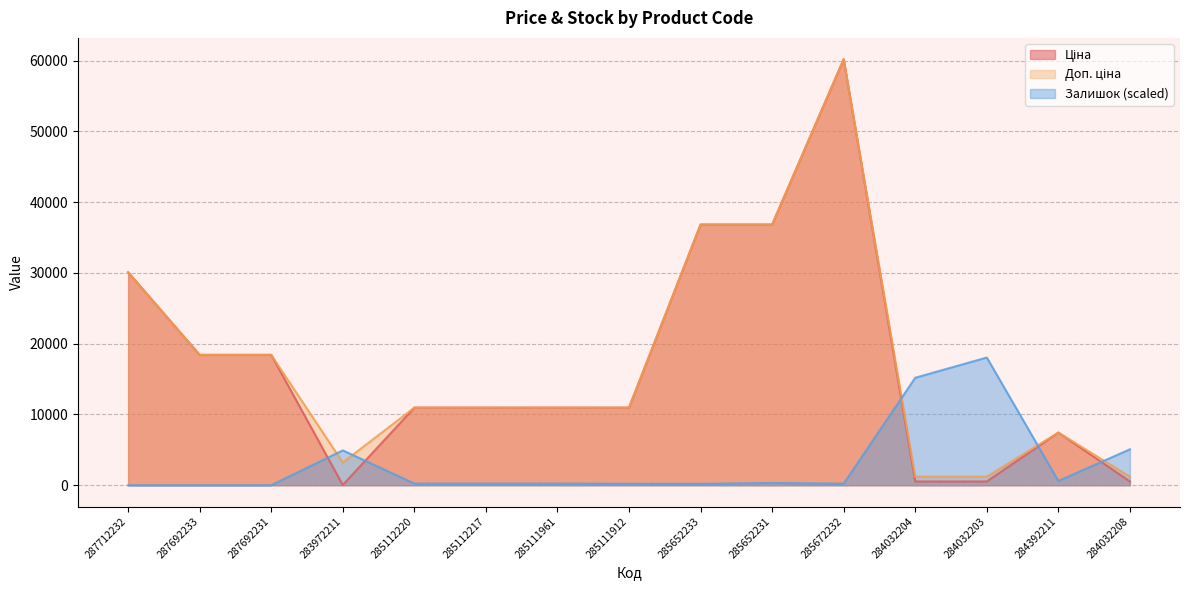

What is the sum of all Ціна values?

253752.5